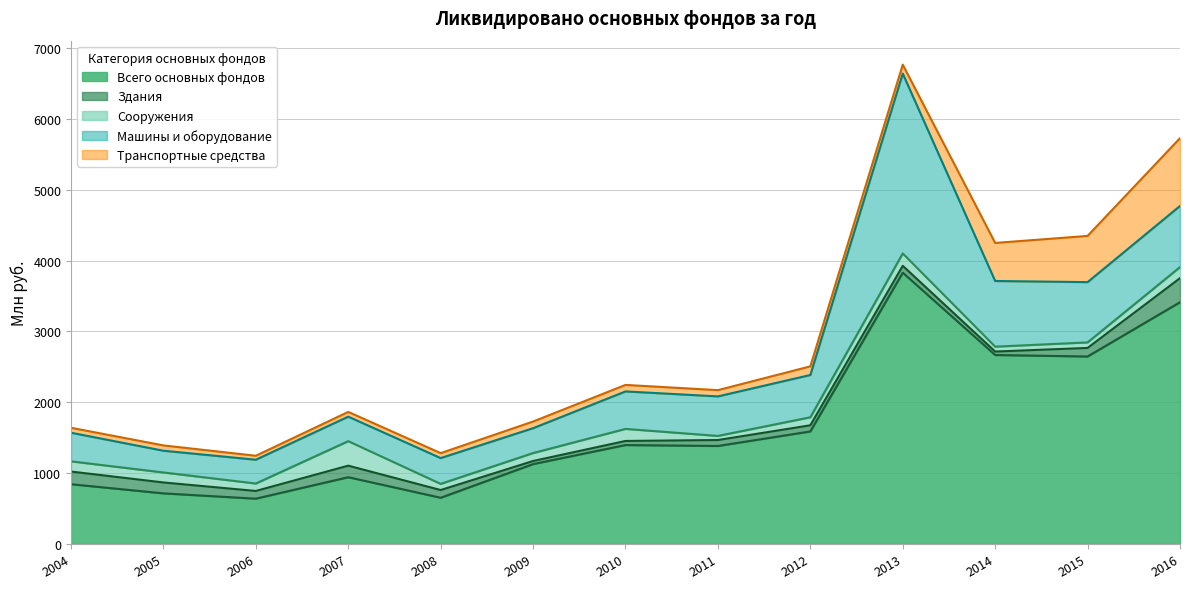

What is the greatest value displayed?

3830